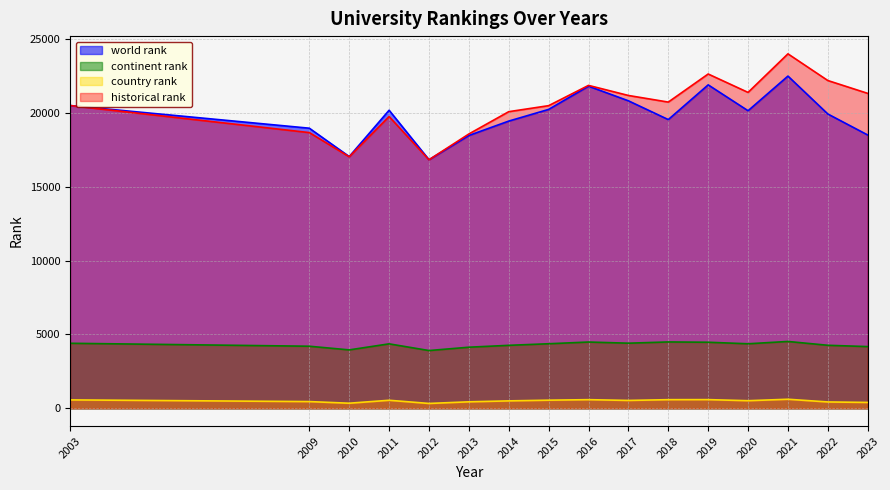

What is the highest value of the historical rank series?

23996